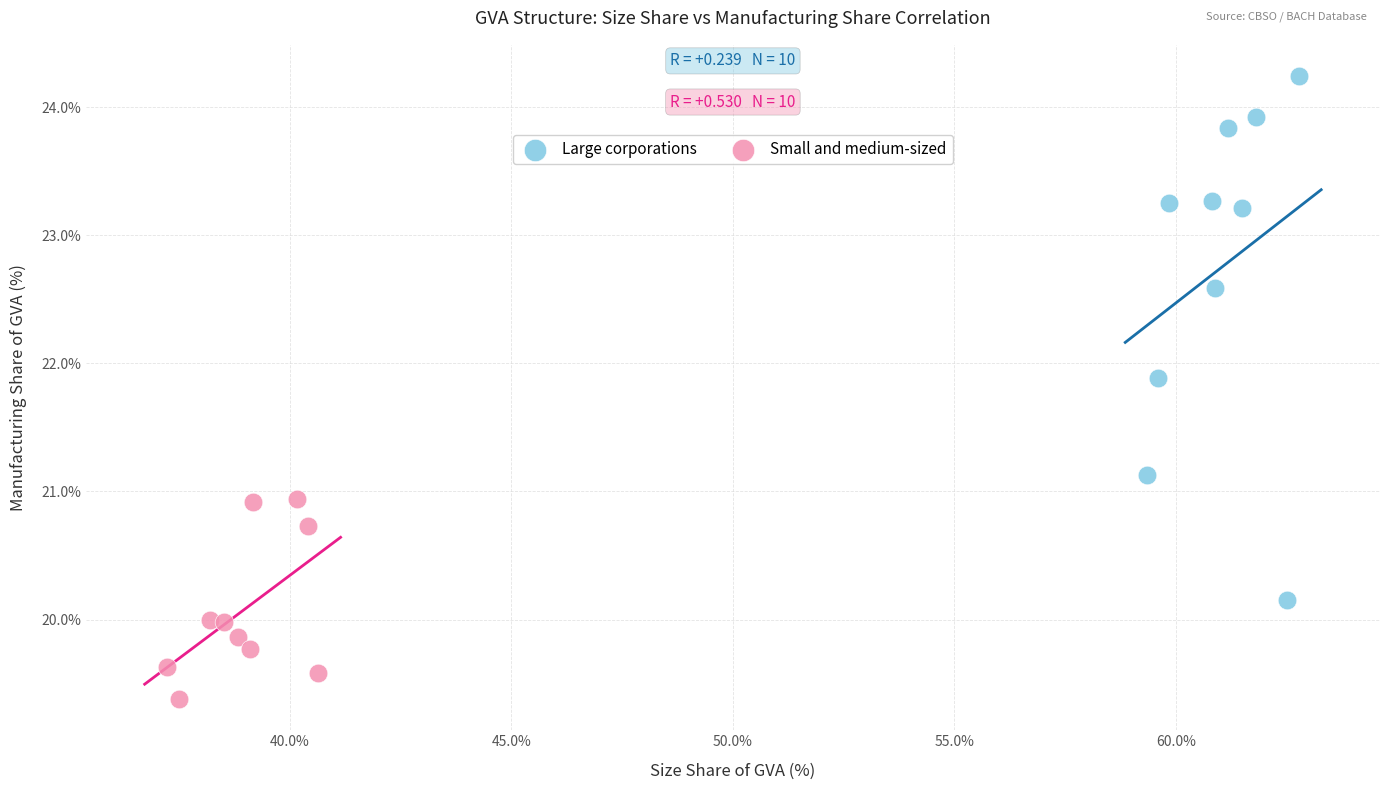

What are all the series names shown in the legend?

Large corporations, Small and medium-sized